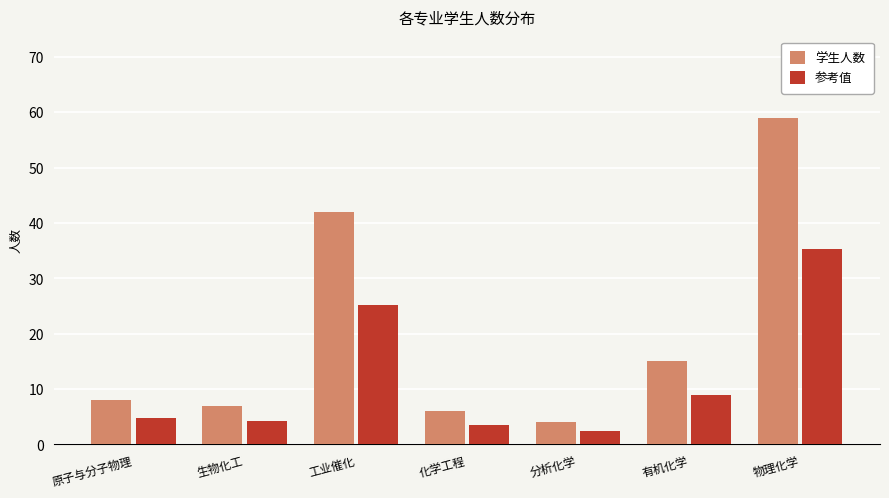

What is the minimum value shown in the chart?

2.4